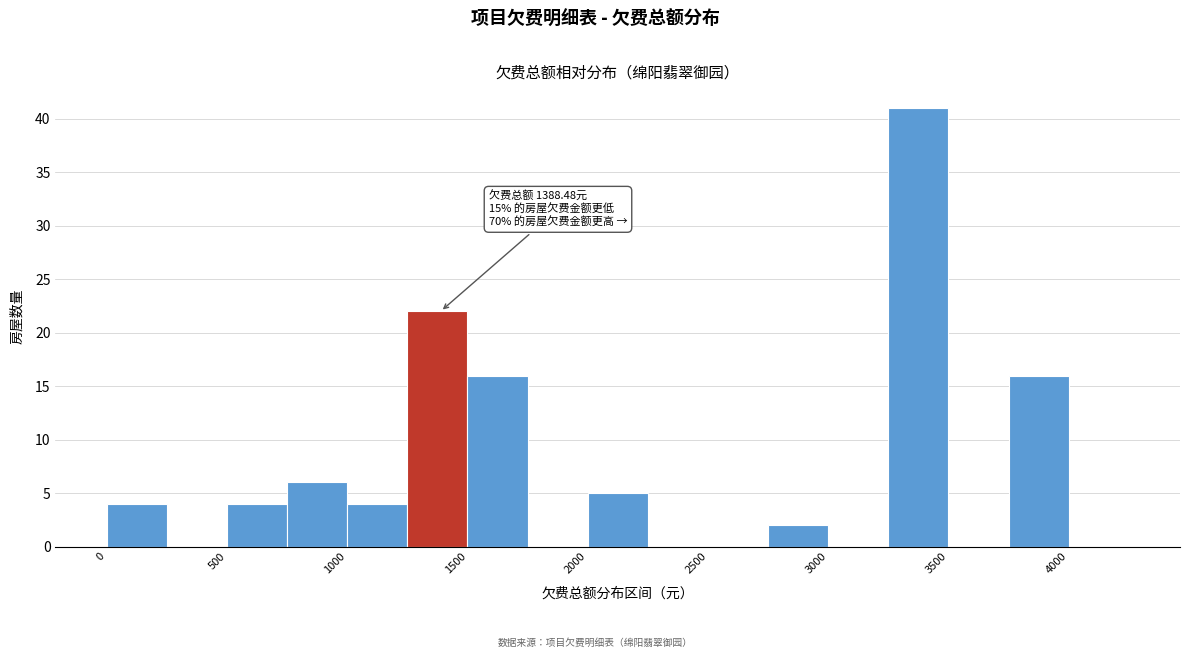

Which range on the x-axis has the tallest bar?

3250 to 3500